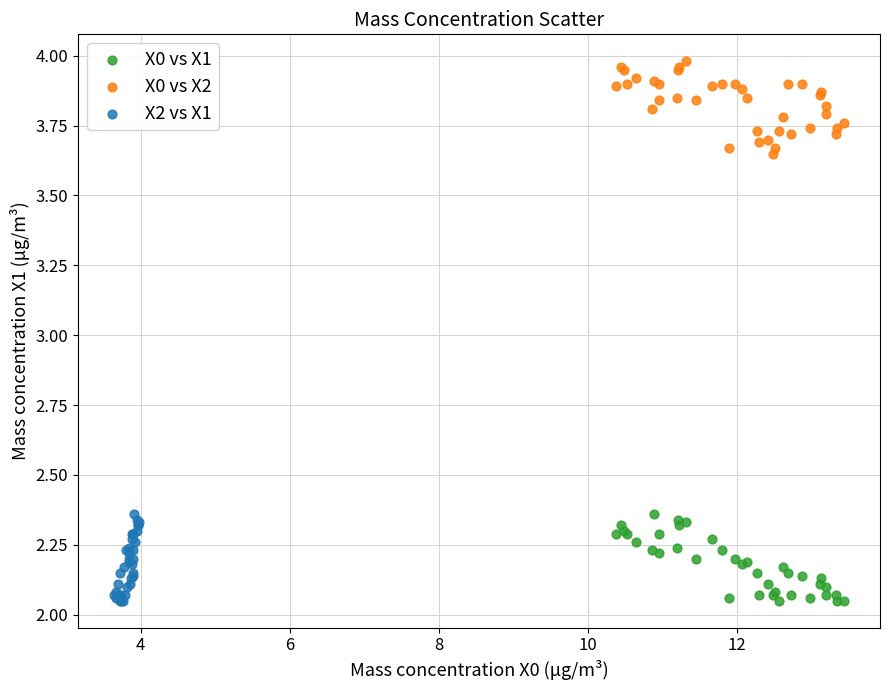

Which series contains the highest Y value?

X0 vs X2